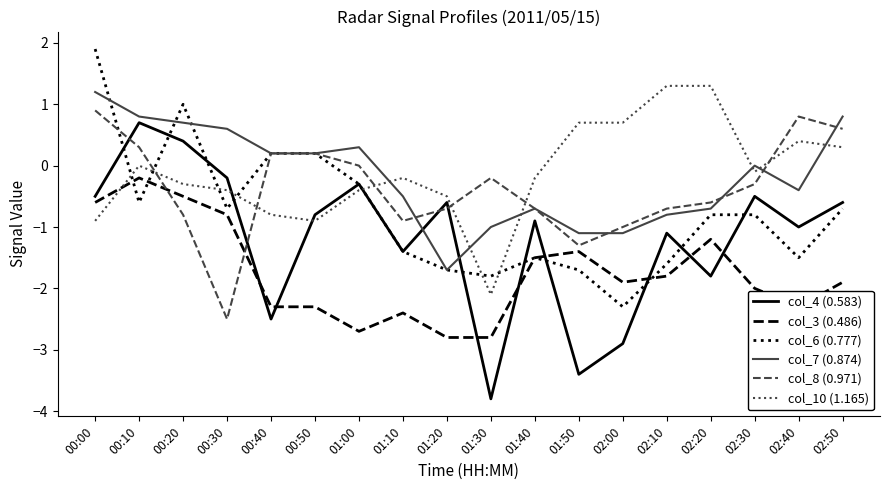

Is the value of col_4 (0.583) at 01:40 greater than the value of col_8 (0.971) at 02:50?

No